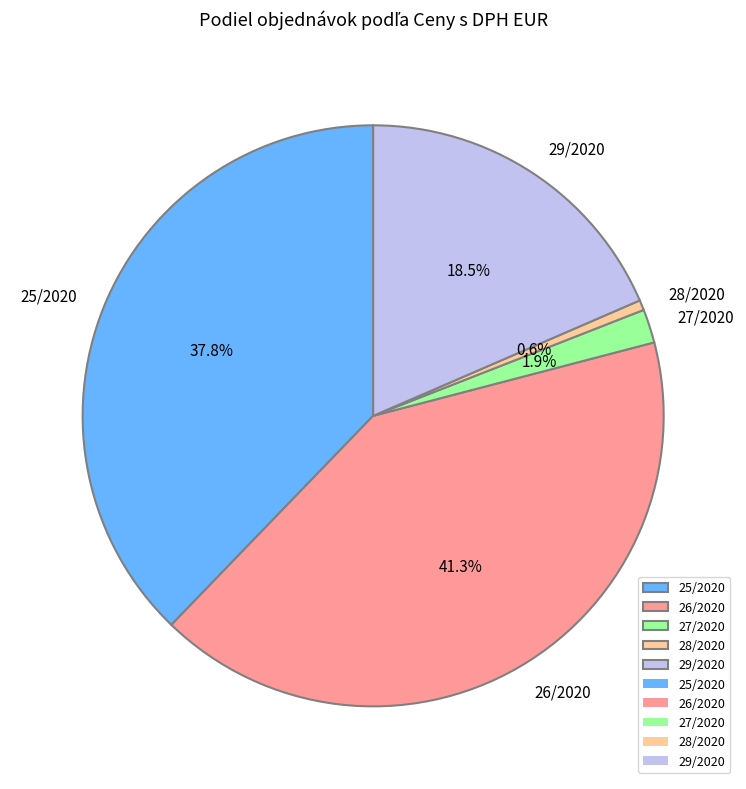

To the nearest percent, what portion does 27/2020 represent?

2%